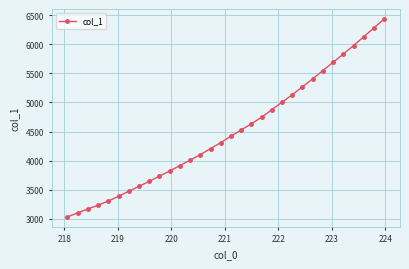

True or false: there are more than 2 points higher than both neighbors.

False